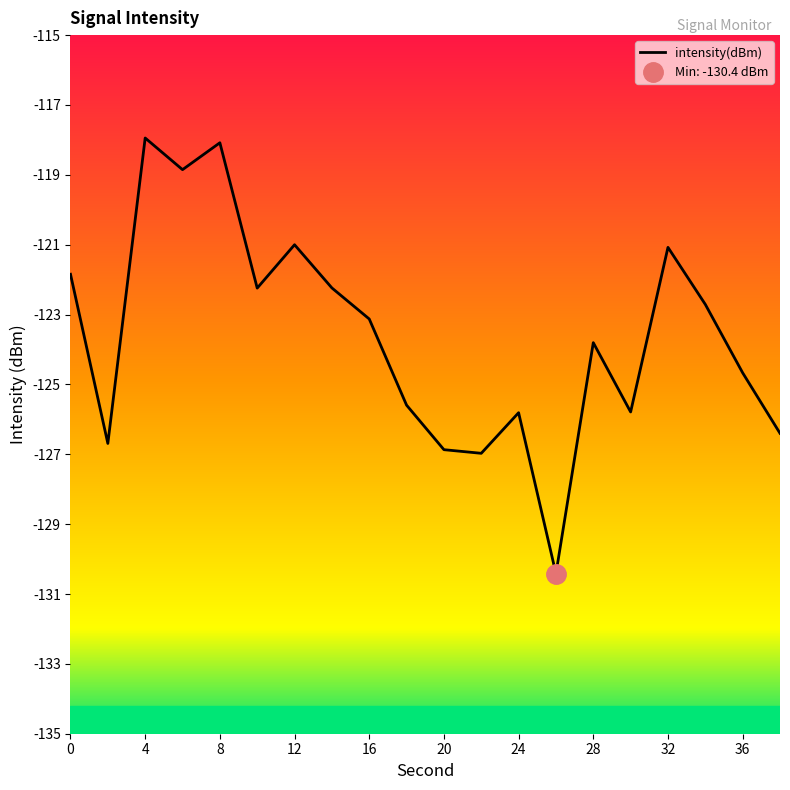

What is the average value?

-123.6